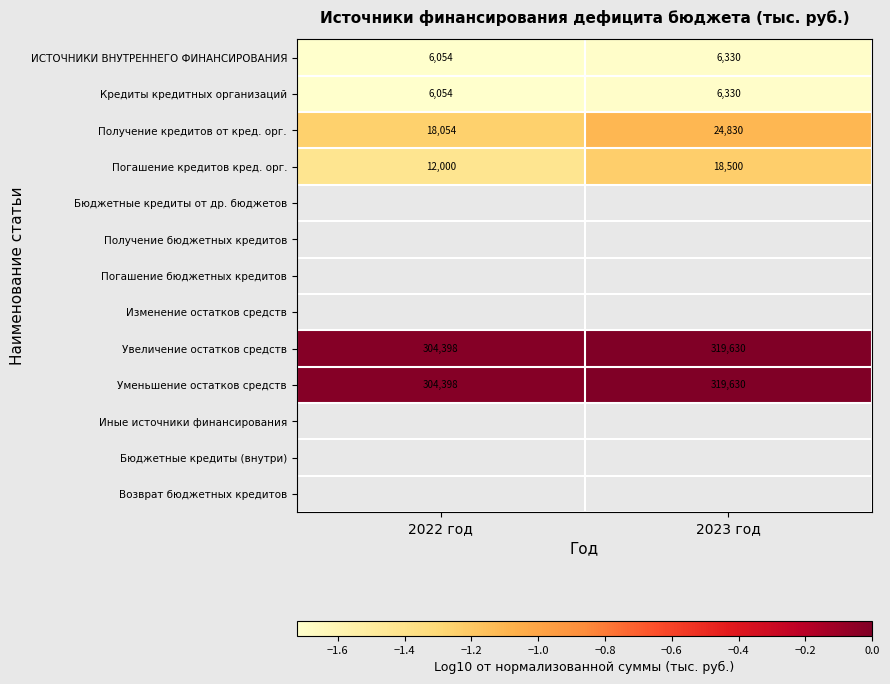

What is the difference between the highest and lowest values at 2023 год?

1.7